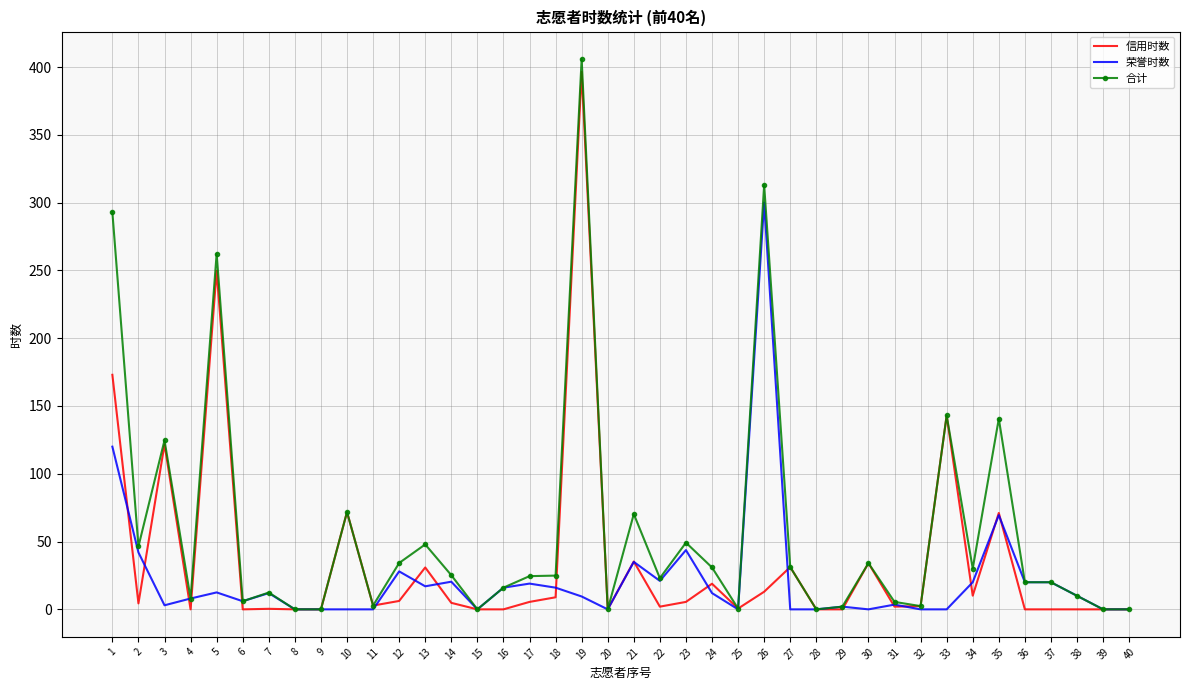

At which label does 荣誉时数 reach its peak?

26